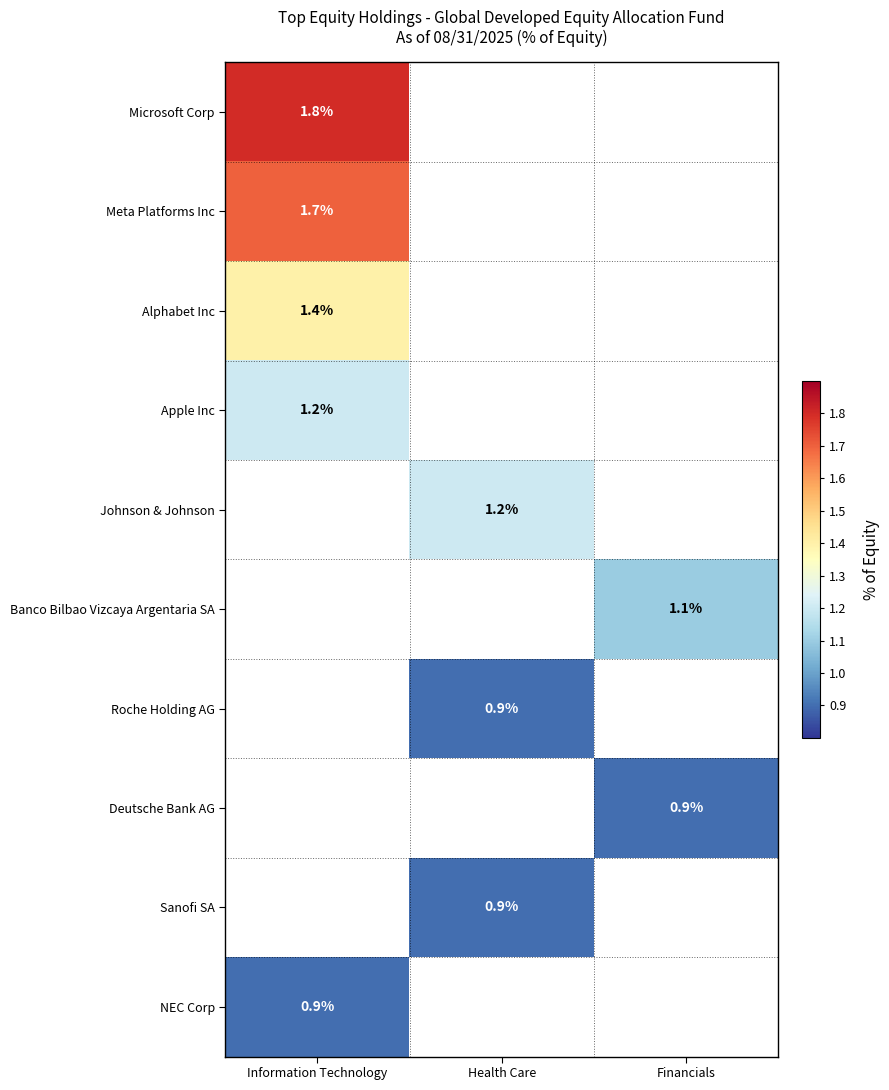

Is it true that Johnson & Johnson equals 1.7 at Health Care?

False